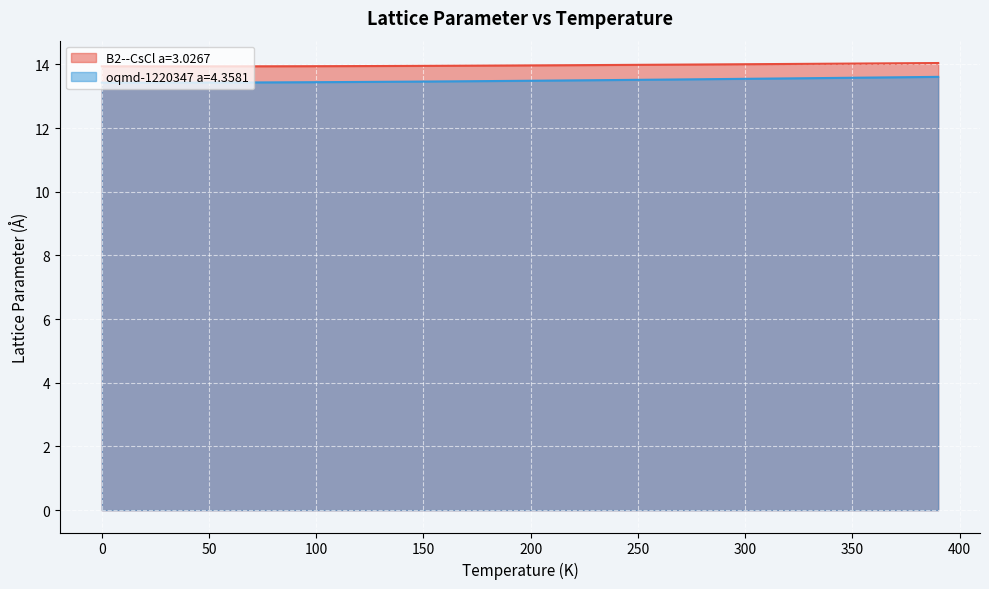

True or false: oqmd-1220347 a=4.3581 and B2--CsCl a=3.0267 intersect in this chart.

False